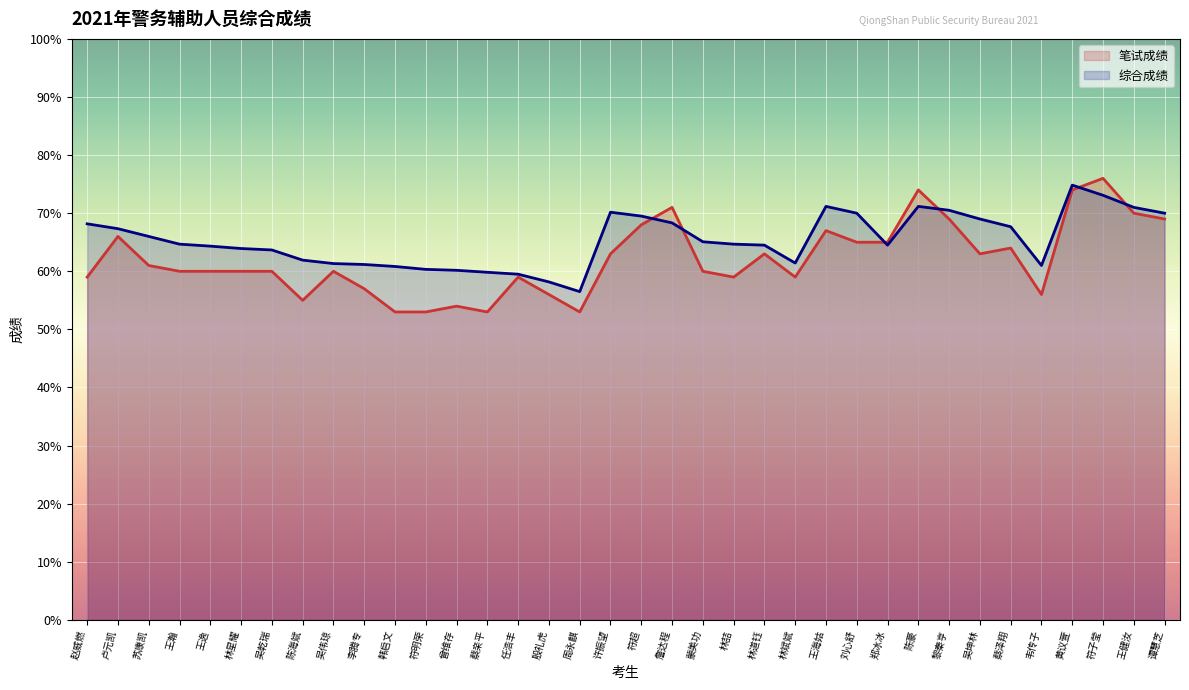

How many lines are shown in the chart?

2